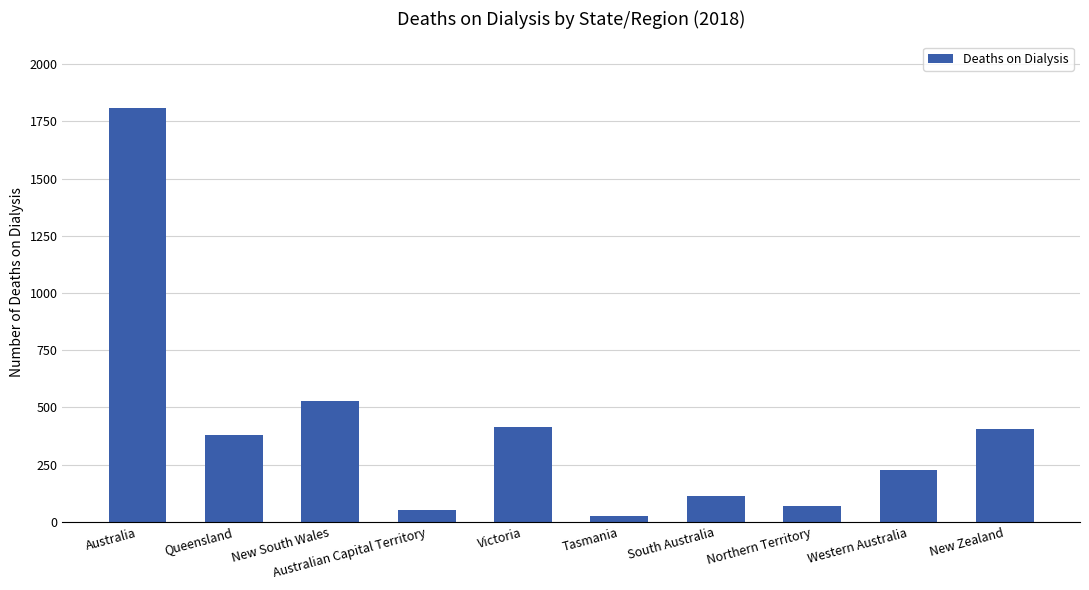

How many bars are there in total?

10